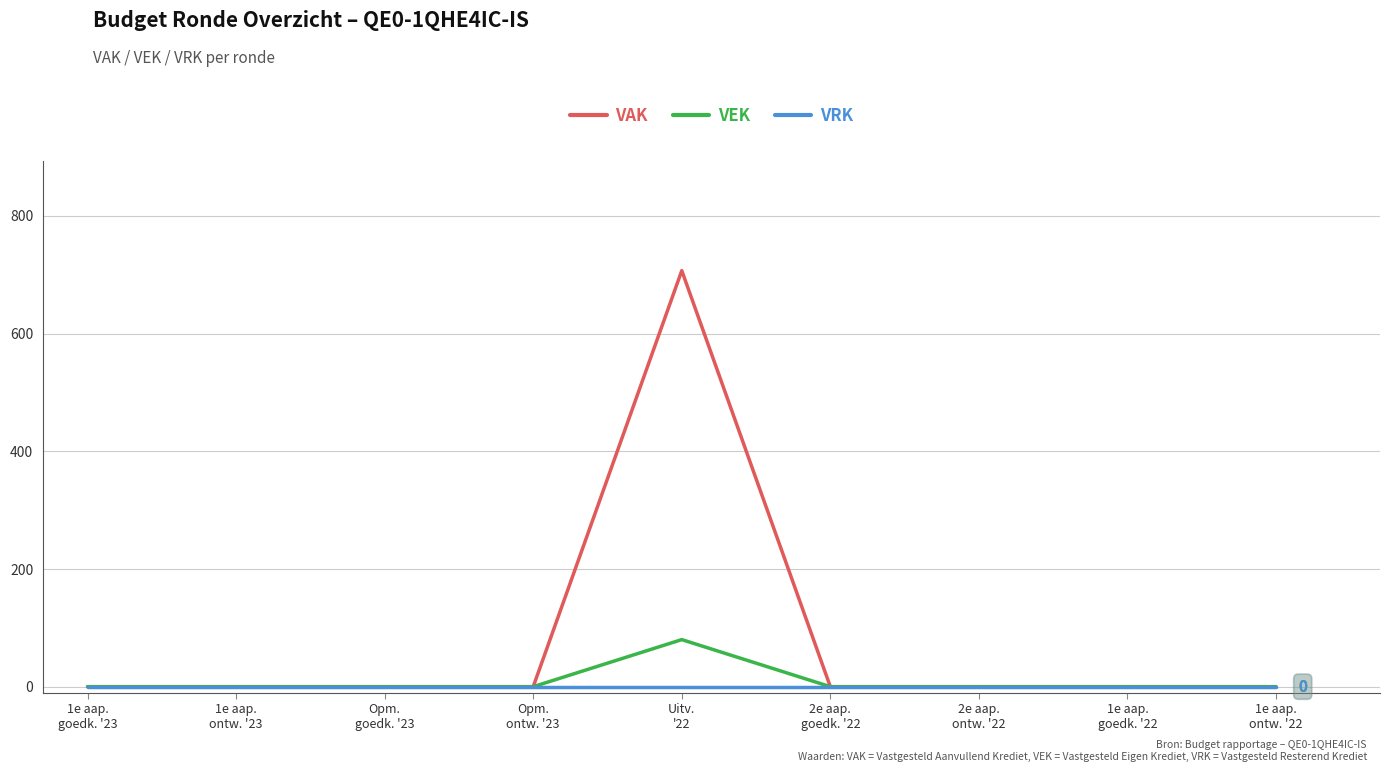

True or false: VEK has a value of 54 at 1e aap.
goedk. '22.

False